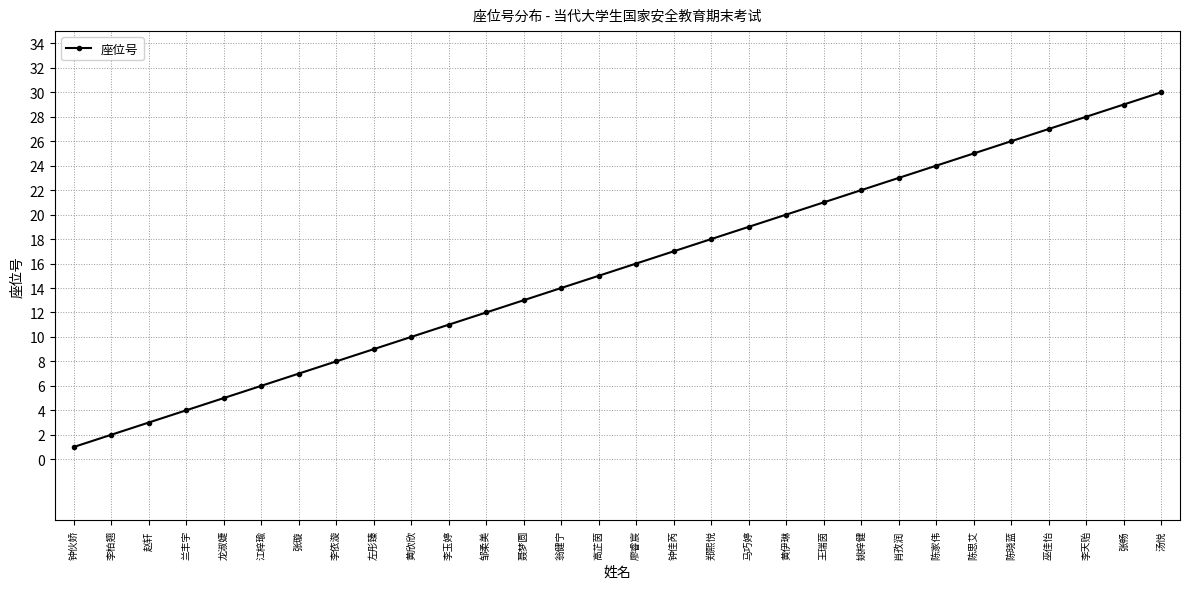

List the labels in order of value, largest first.

汤悦, 张畅, 李天贻, 巫佳怡, 陈晓蓝, 陈思艾, 陈家伟, 肖孜润, 姚梓健, 王瑞茵, 黄伊琳, 马巧婷, 郑熙悦, 钟佳芮, 廖睿宸, 高芷茵, 翁健宁, 聂梦圆, 邹柔美, 李玉婷, 黄欣欣, 左彤臻, 李依漩, 张璇, 江梓瑜, 龙淑婕, 兰丰宇, 赵轩, 李柏翘, 钟伙娇